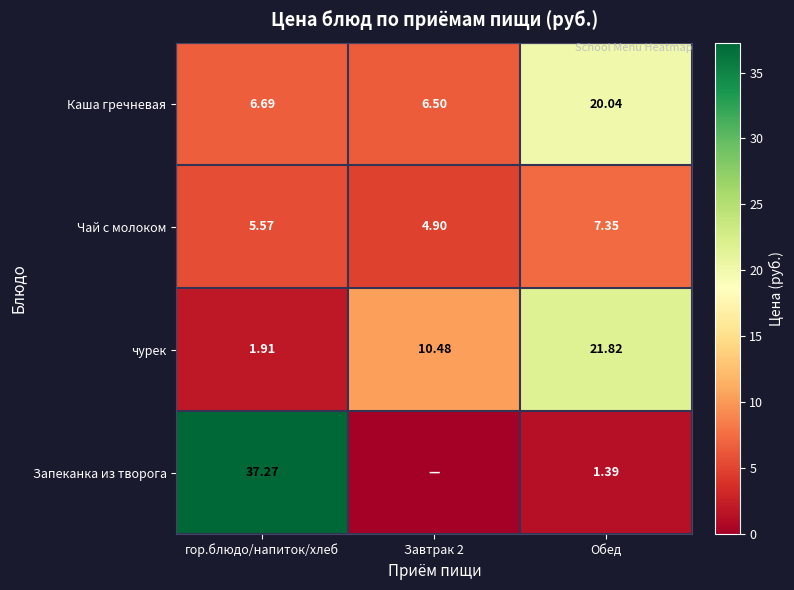

What is the difference between the maximum and minimum values in the Каша гречневая series?

13.5